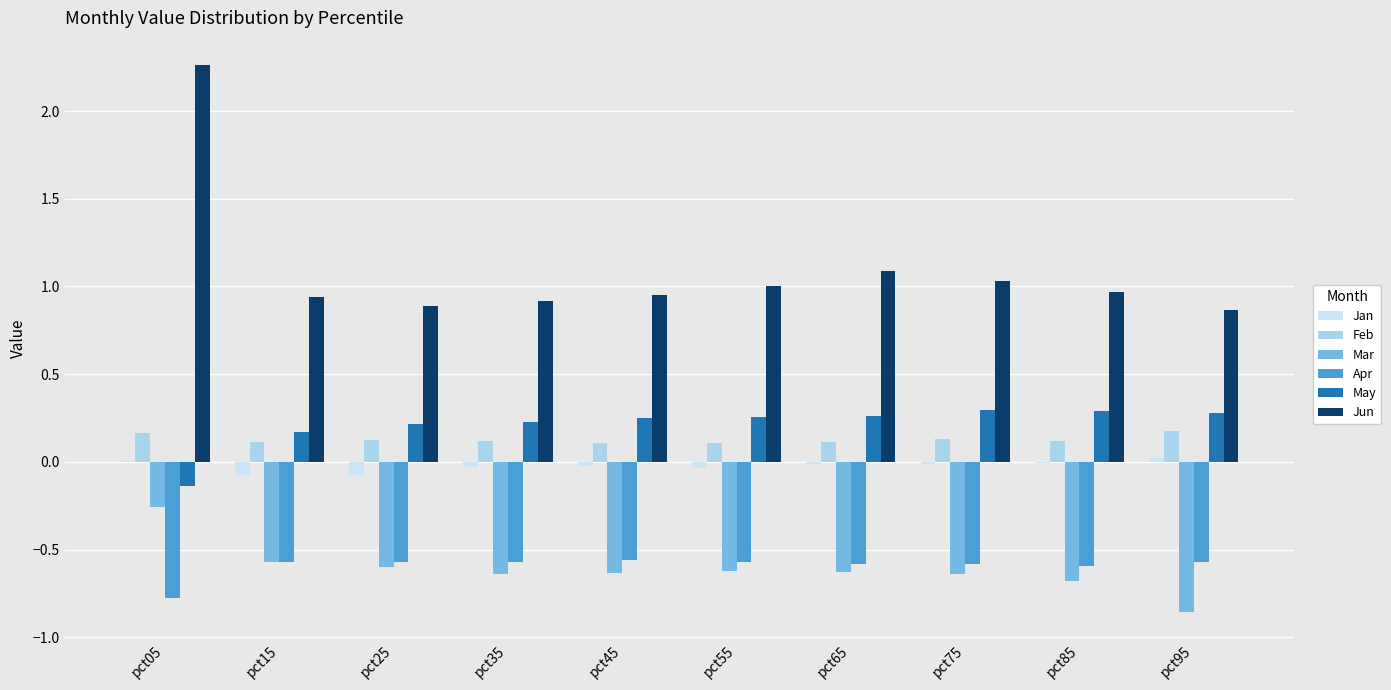

Is the value of Mar at pct65 greater than the value of Jan at pct05?

No